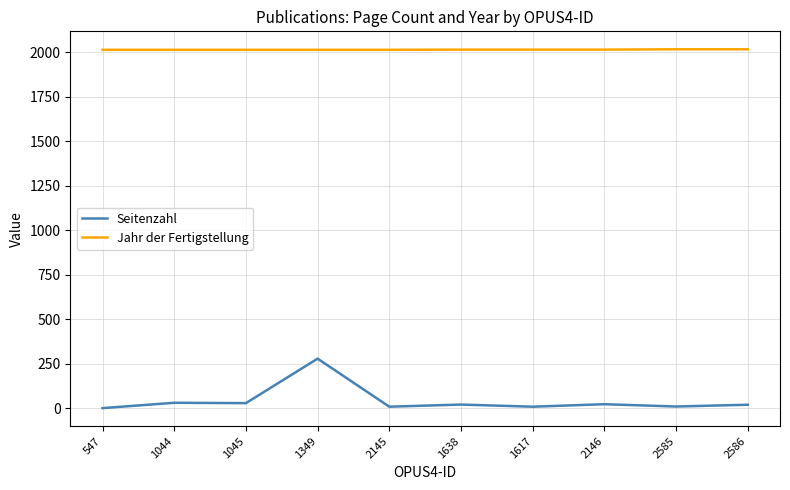

List the series in order of their peak value, highest first.

Jahr der Fertigstellung, Seitenzahl